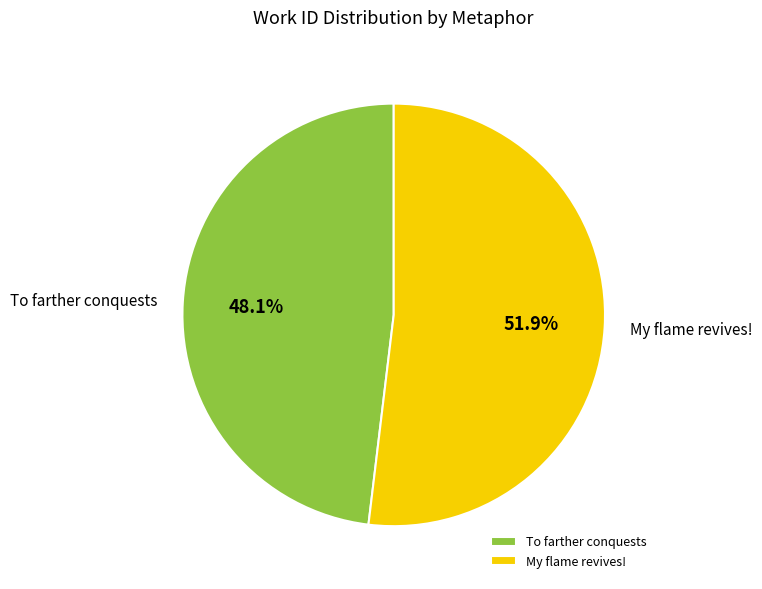

The To farther conquests slice represents 48% of the pie. True or false?

True